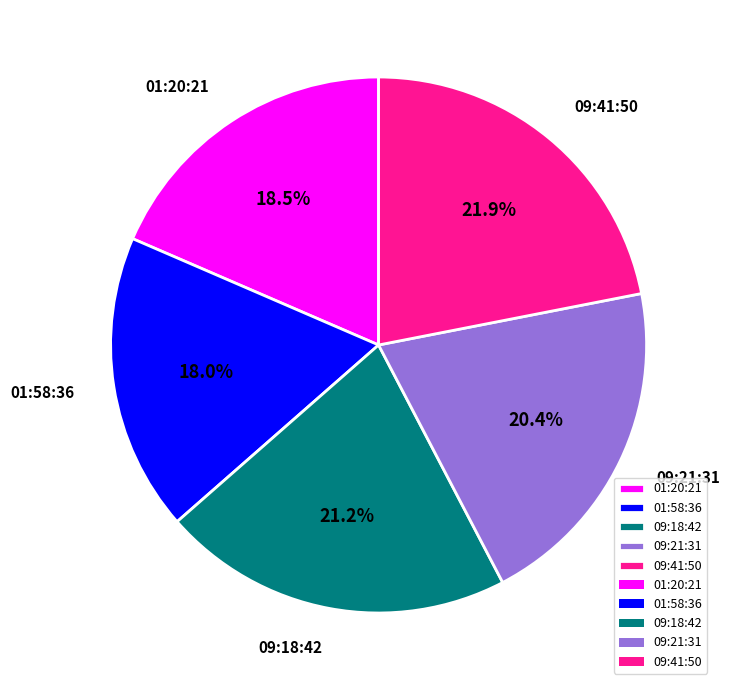

What is the smallest slice in the pie chart?

01:58:36